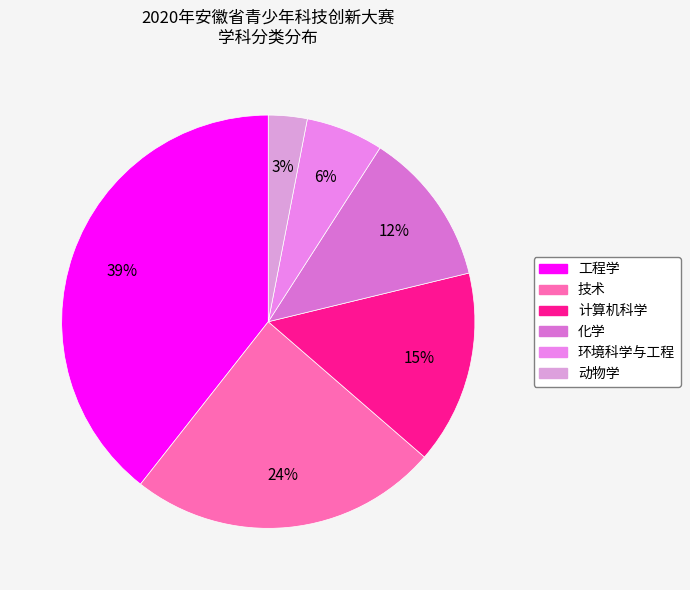

To the nearest percent, what is the combined percentage of 化学 and 技术?

36%